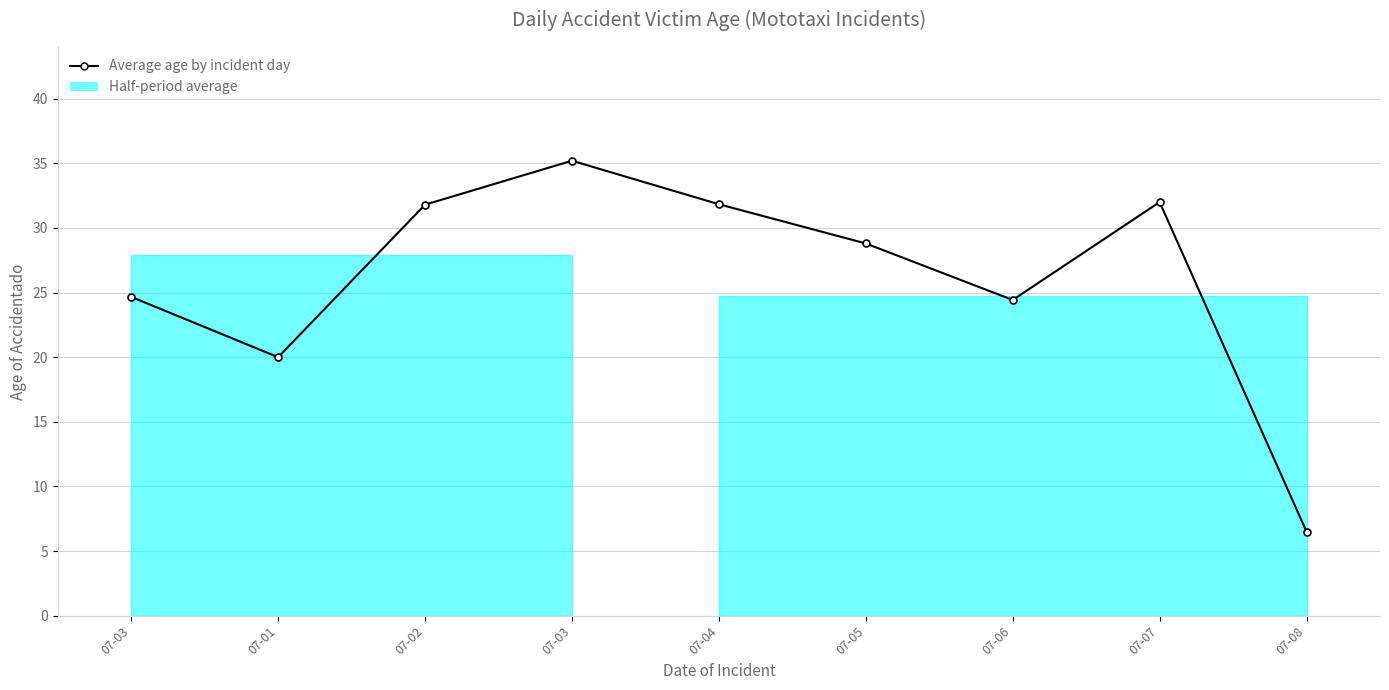

What is the label of the 3rd point from the right?

07-06